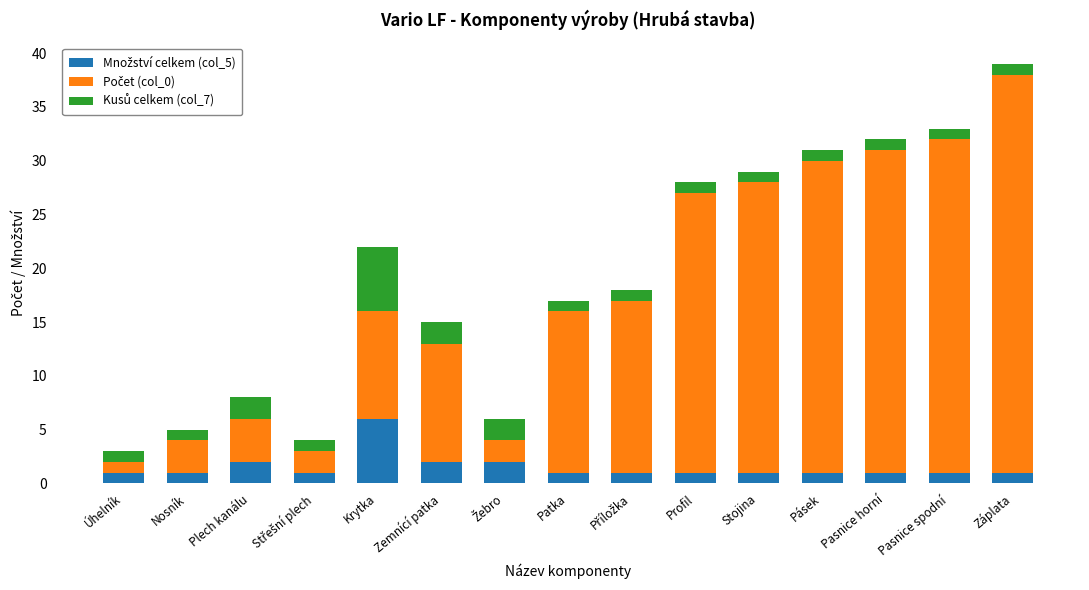

What is the total value across all series at Krytka?

22